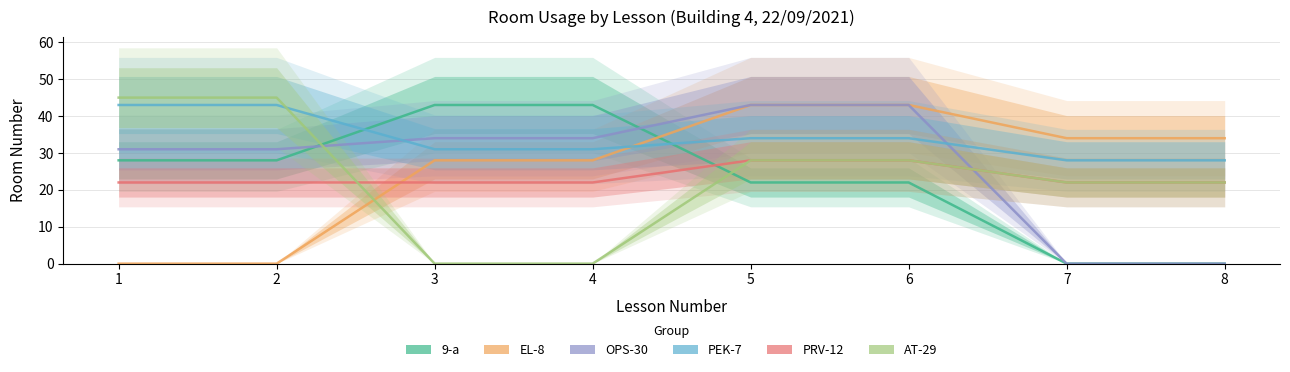

How many lines are shown in the chart?

6